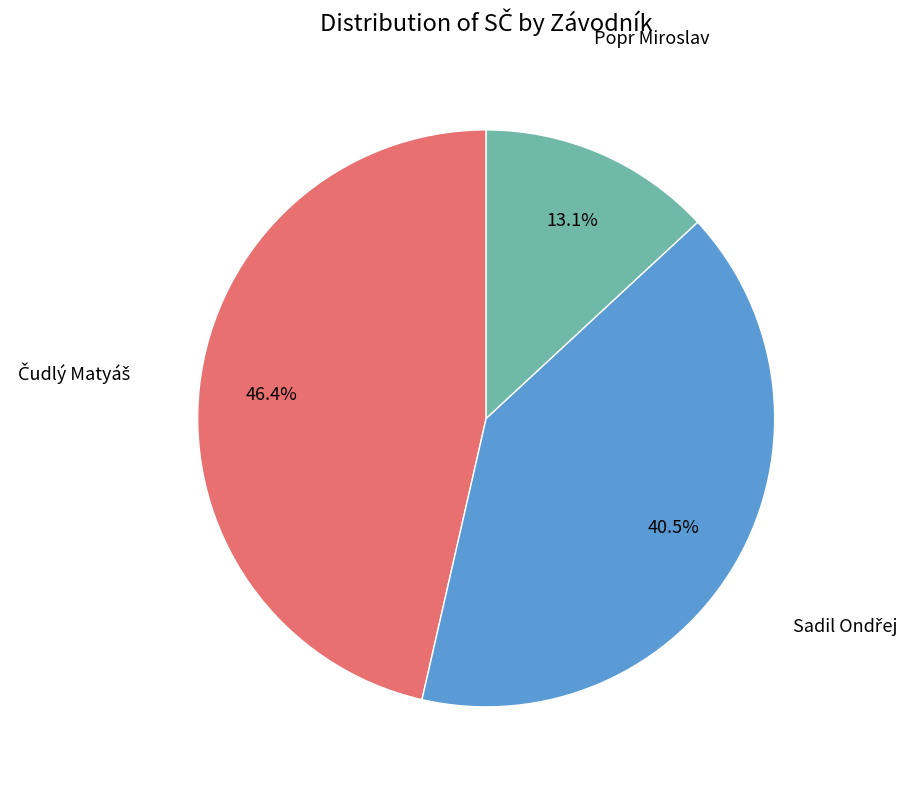

To the nearest percent, what is the average slice percentage?

33%